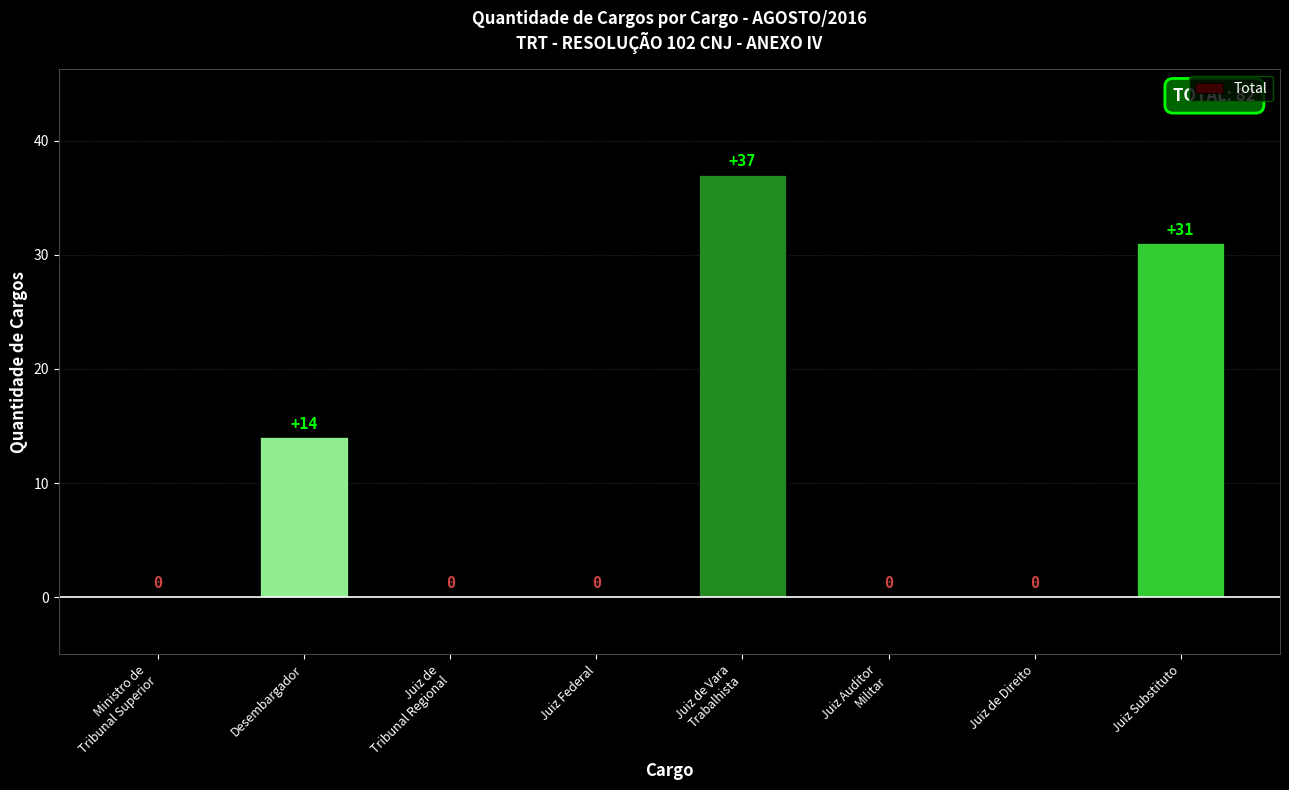

Count the number of values greater than 0.

3